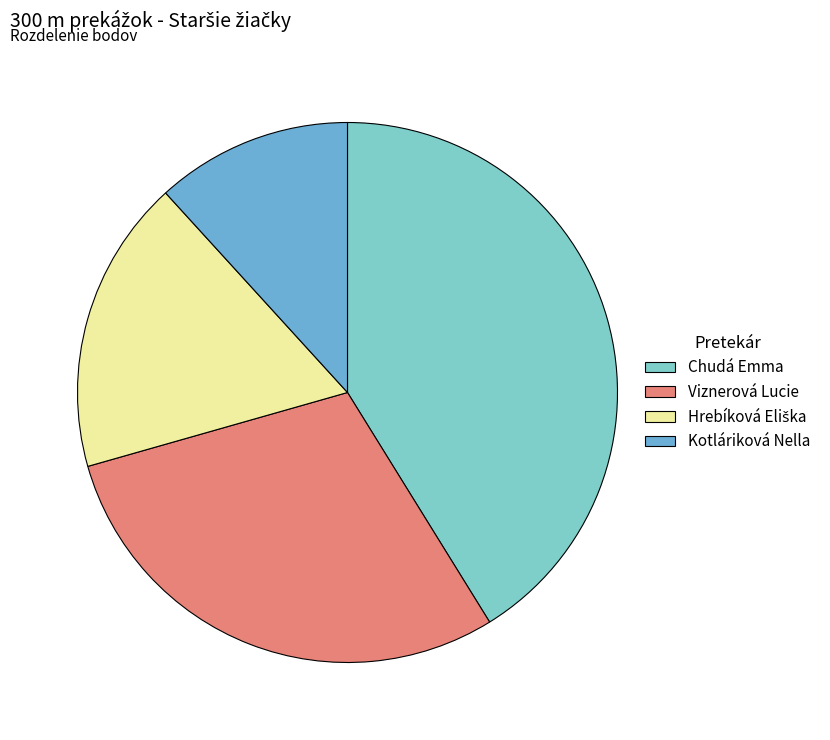

To the nearest percent, what percentage of the pie is Hrebíková Eliška?

18%